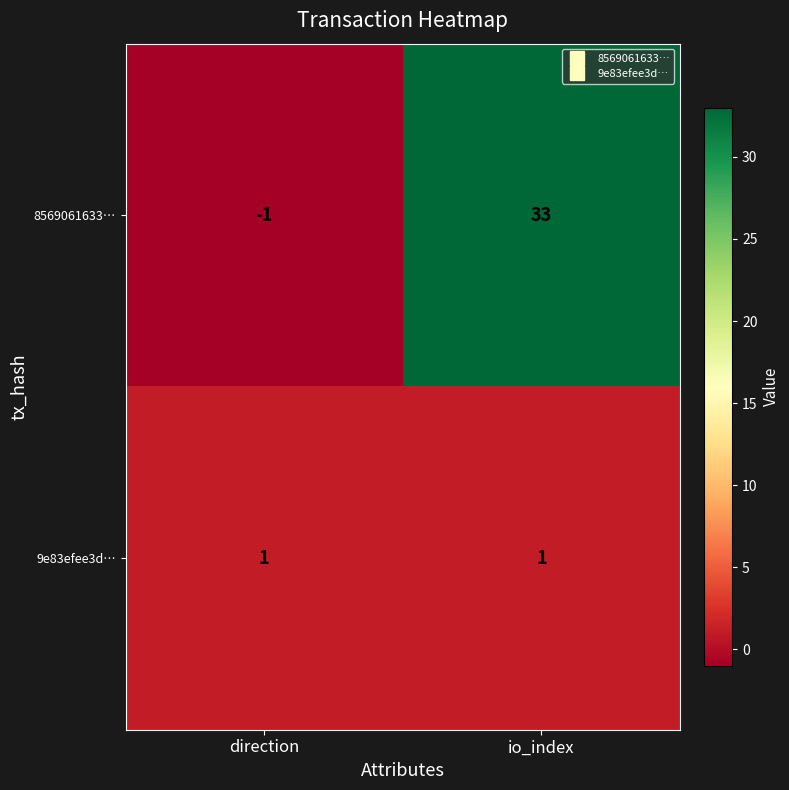

What is the spread (max minus min) of values at io_index?

32